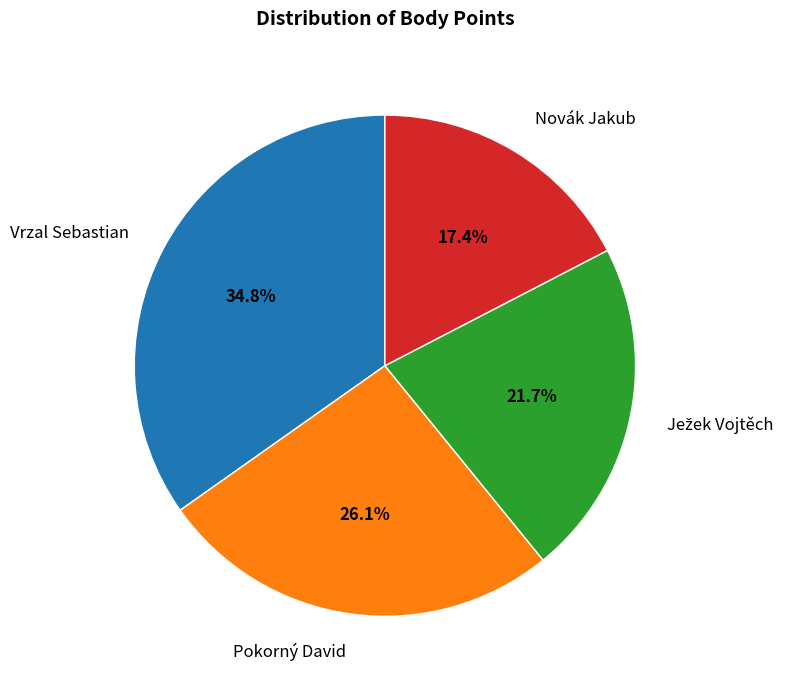

Approximately how many times larger is the value at Pokorný David compared to Vrzal Sebastian?

0.8